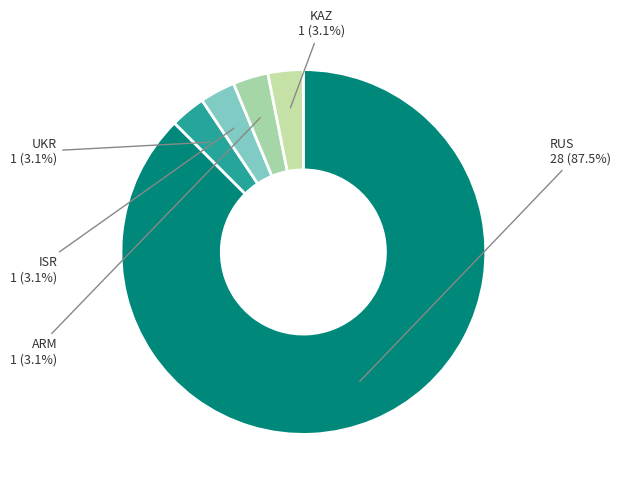

Is there any slice that represents more than half of the pie?

Yes